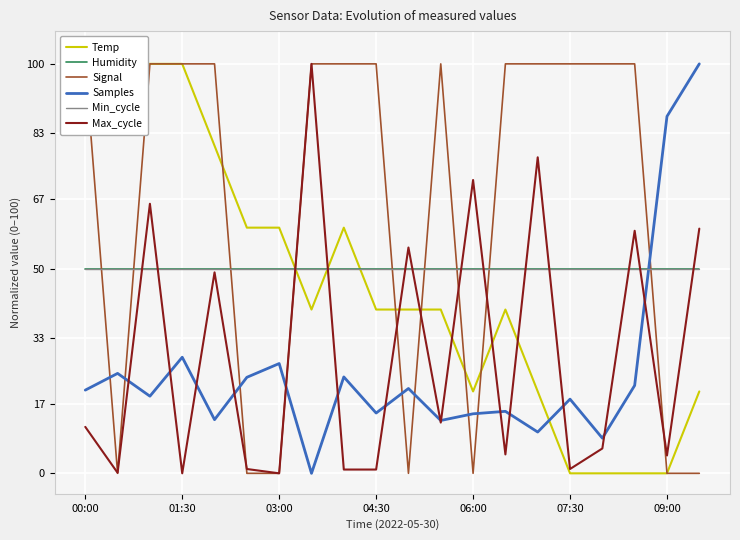

At which label does Signal reach its peak?

00:00